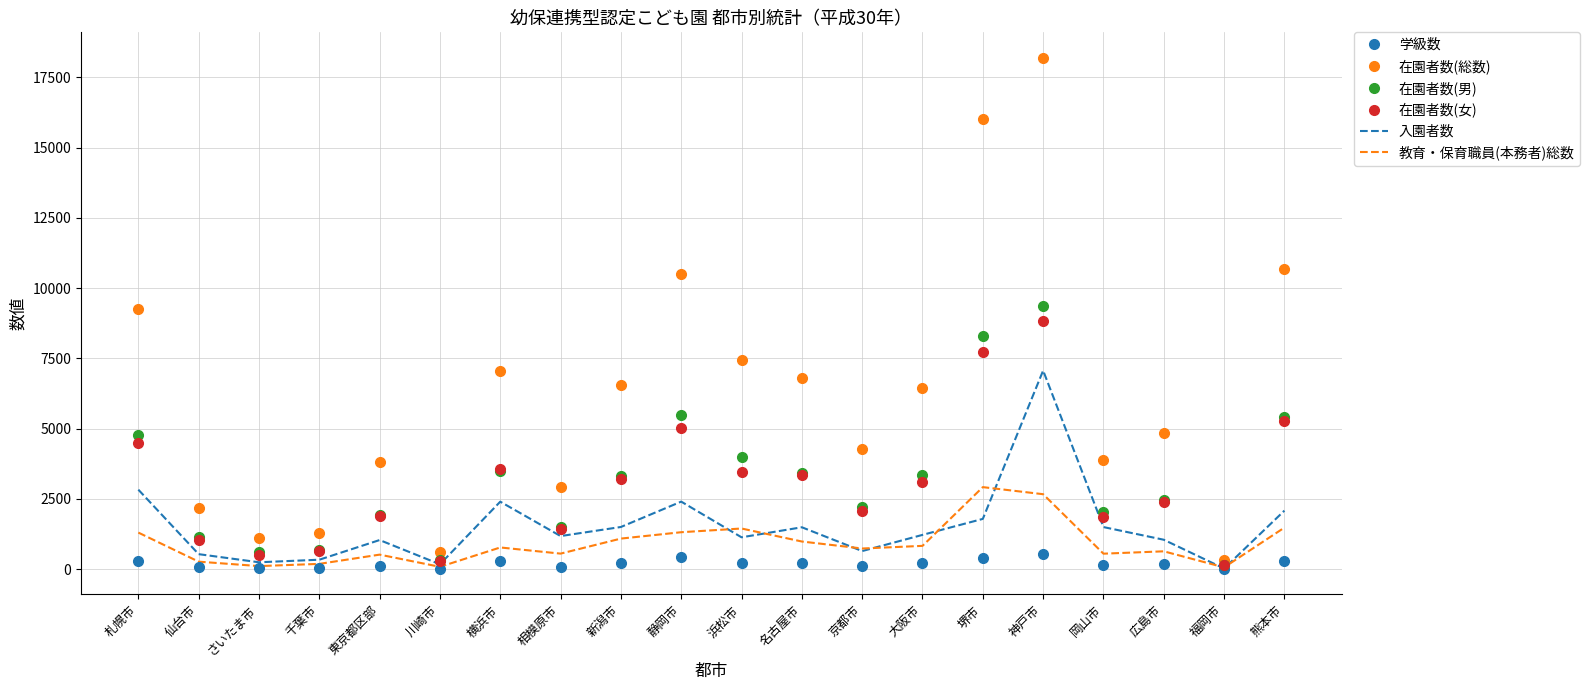

Where does the 在園者数(男) series first go above 3321?

札幌市